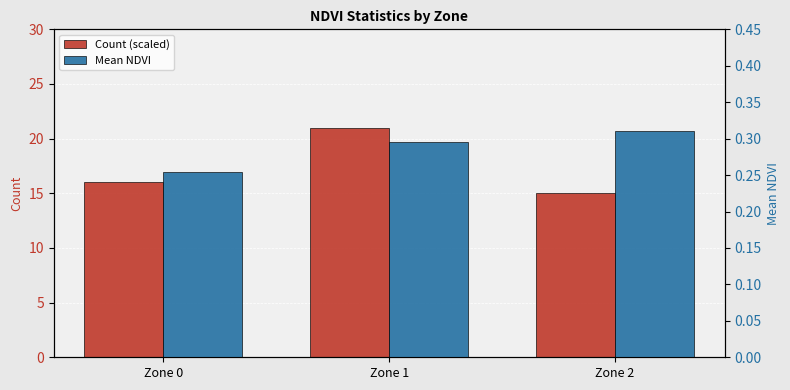

What is the total value across all series at Zone 2?

15.3